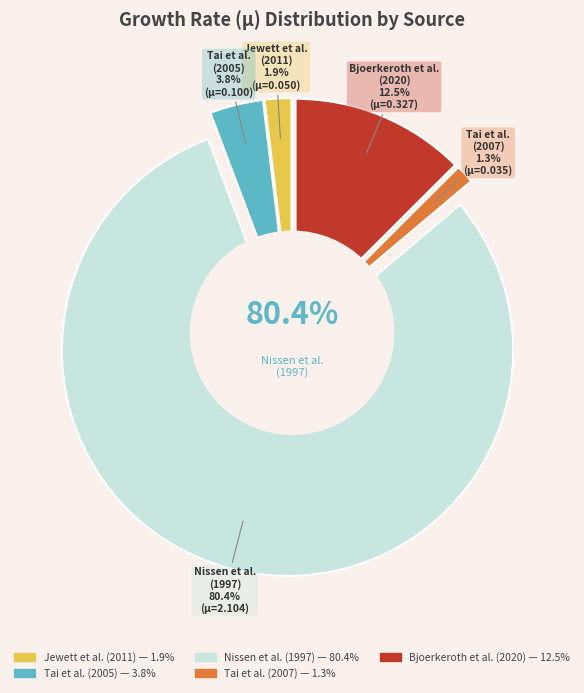

Rank the categories by value from highest to lowest.

Nissen et al. (1997), Bjoerkeroth et al. (2020), Tai et al. (2005), Jewett et al. (2011), Tai et al. (2007)